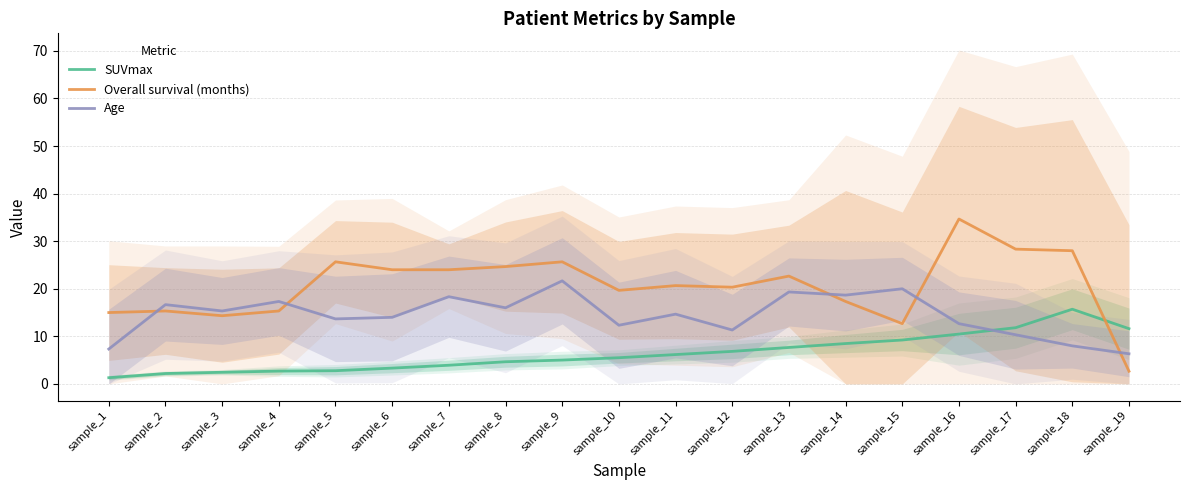

What is the spread (max minus min) of values at sample_5?

22.9